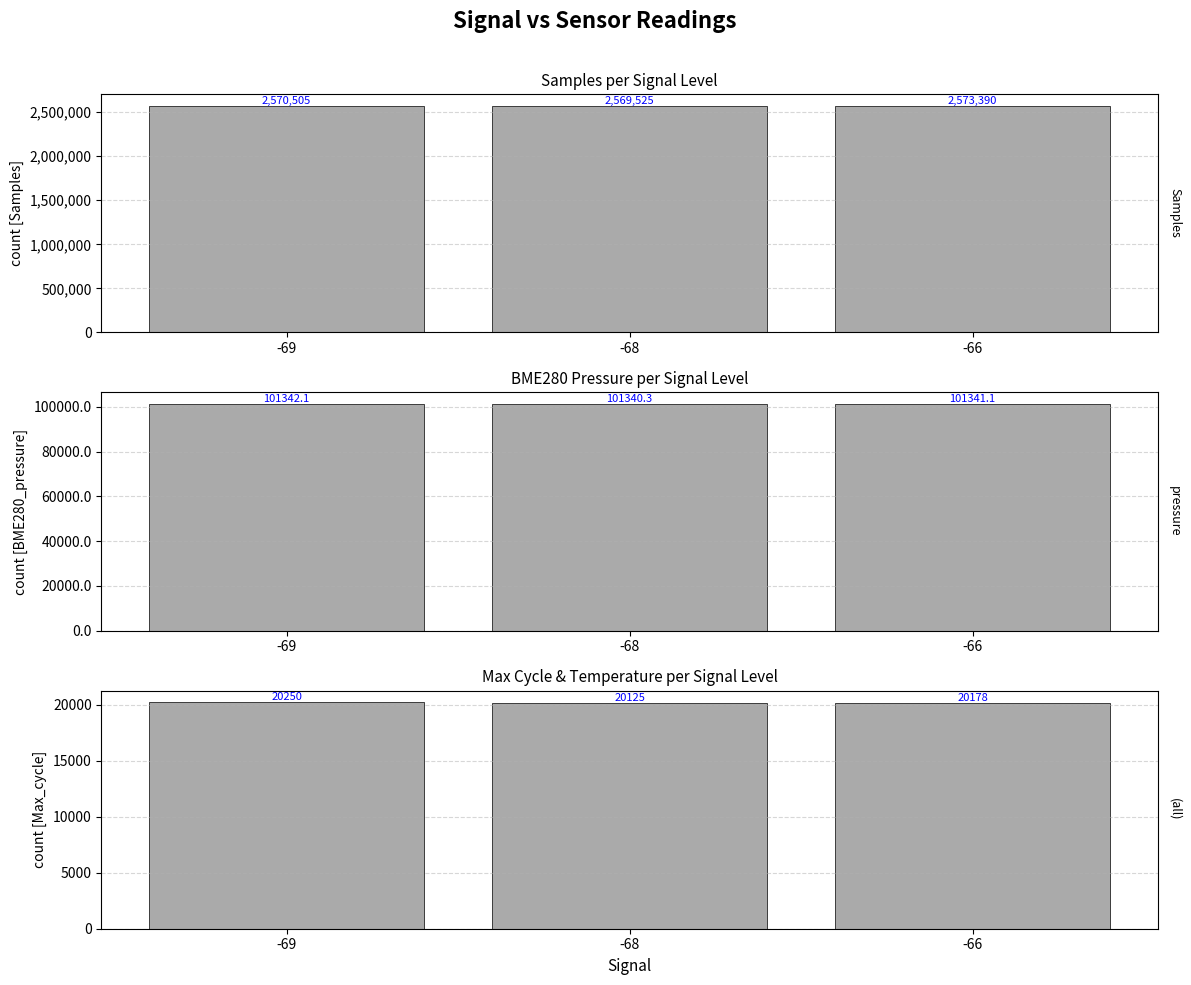

At which label does BME280_pressure reach its minimum?

-68